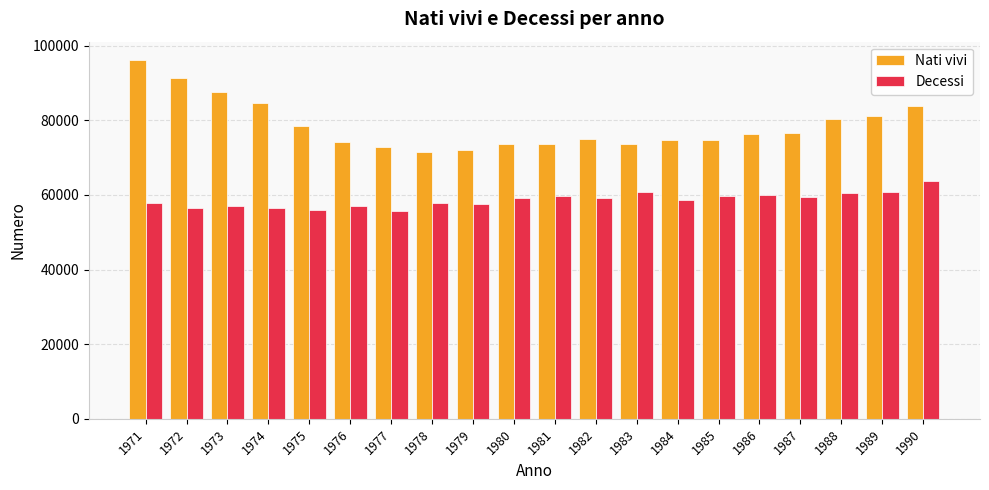

What is the highest value of the Decessi series?

63739